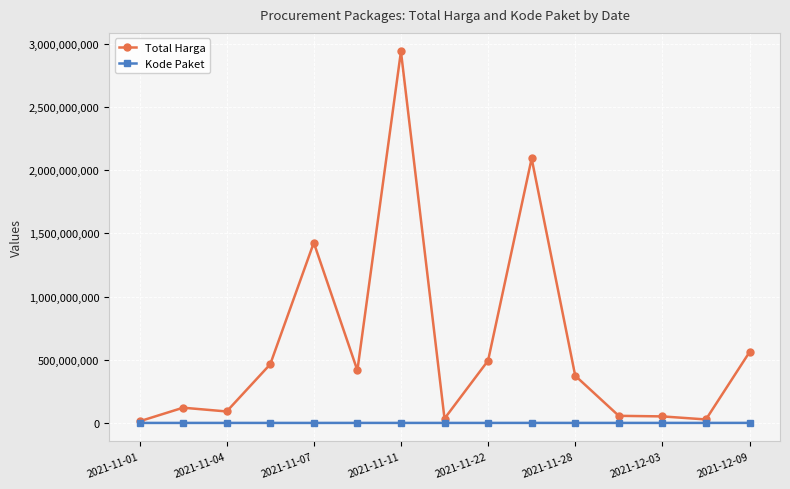

At how many categories does at least one series exceed 217609438?

8